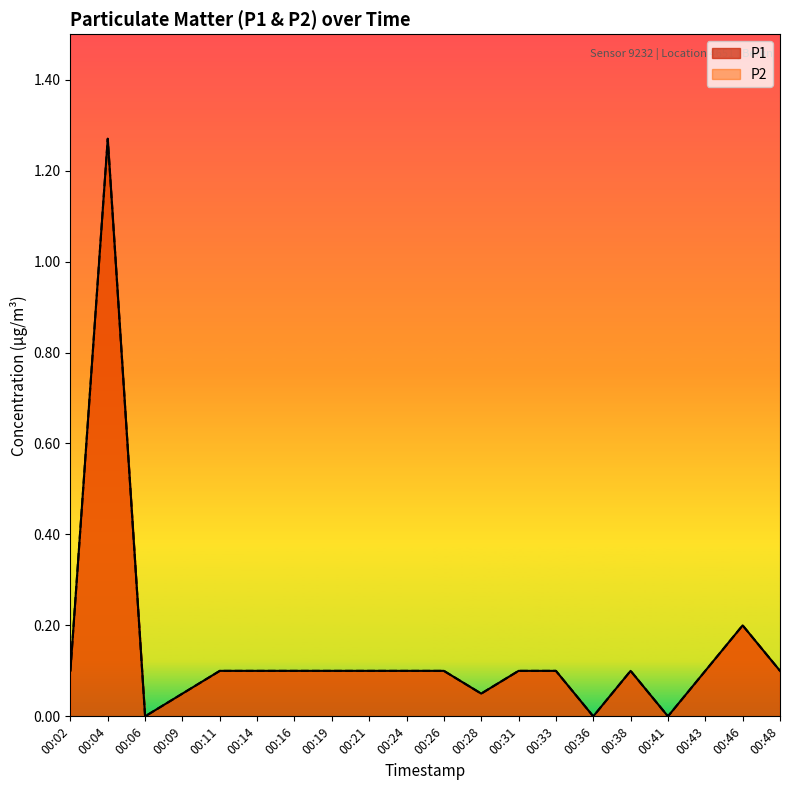

Reading left to right, extract all data points from this chart.

P1: 00:02=0.1	00:04=1.3	00:06=0.0	00:09=0.1	00:11=0.1	00:14=0.1	00:16=0.1	00:19=0.1	00:21=0.1	00:24=0.1	00:26=0.1	00:28=0.1	00:31=0.1	00:33=0.1	00:36=0.0	00:38=0.1	00:41=0.0	00:43=0.1	00:46=0.2	00:48=0.1
P2: 00:02=0.1	00:04=1.3	00:06=0.0	00:09=0.1	00:11=0.1	00:14=0.1	00:16=0.1	00:19=0.1	00:21=0.1	00:24=0.1	00:26=0.1	00:28=0.1	00:31=0.1	00:33=0.1	00:36=0.0	00:38=0.1	00:41=0.0	00:43=0.1	00:46=0.2	00:48=0.1